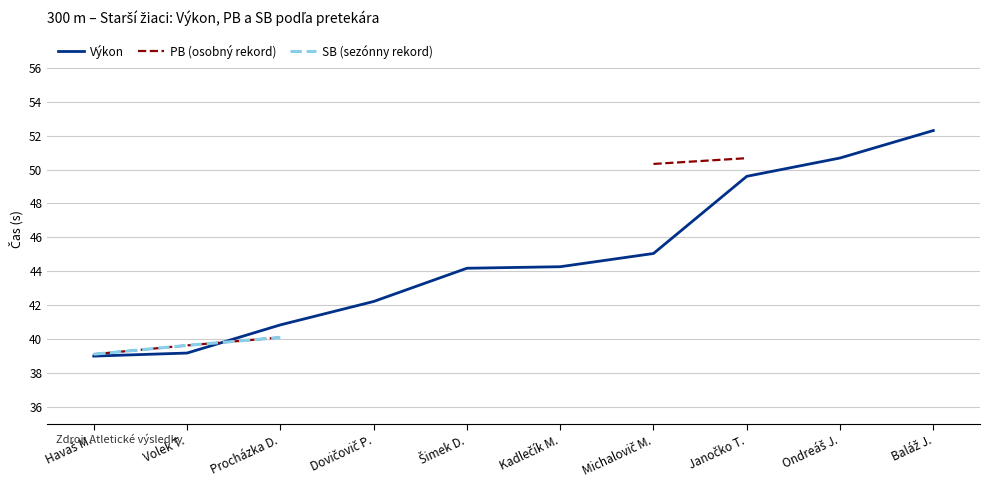

True or false: Výkon and SB (sezónny rekord) intersect in this chart.

True